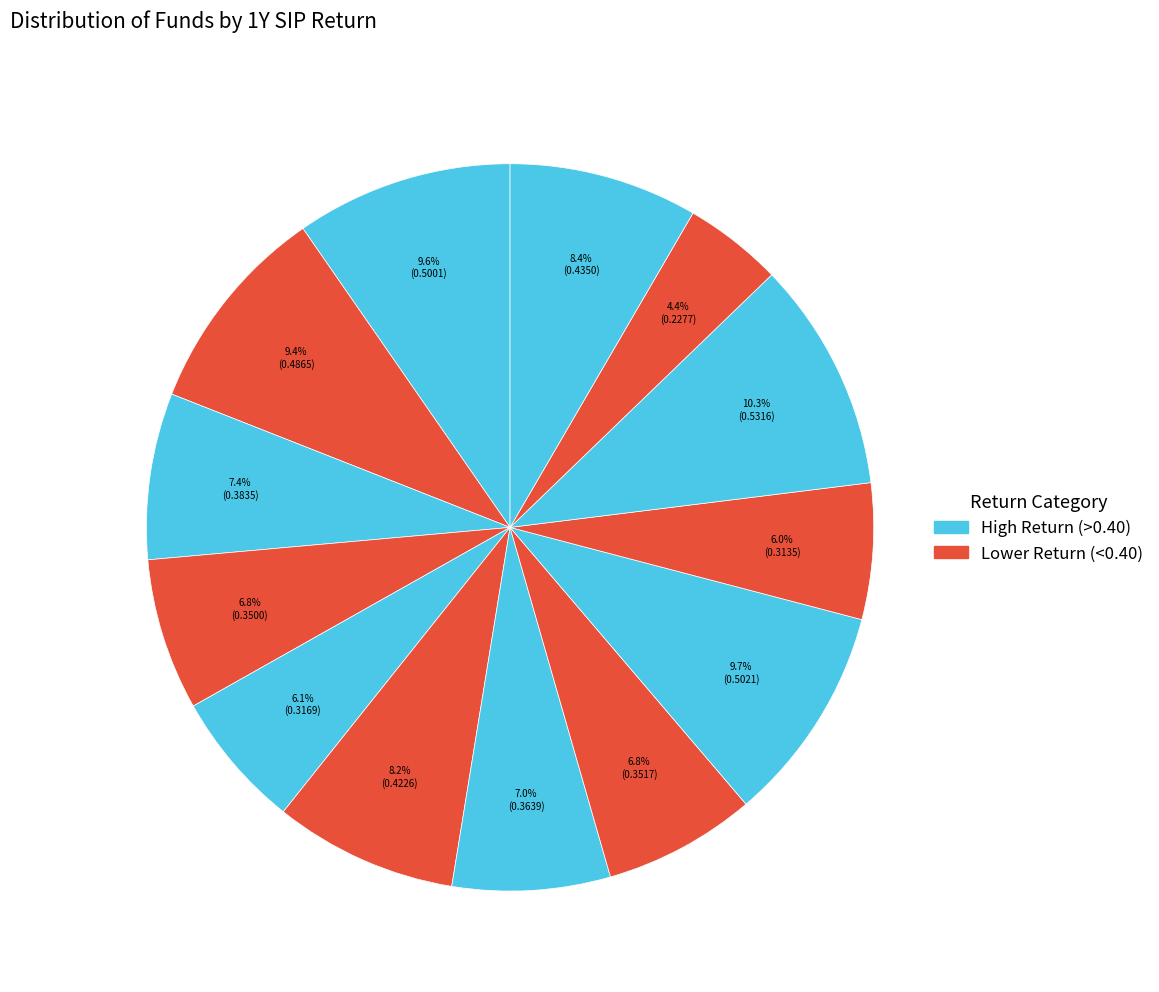

How many slices are in this pie chart?

13